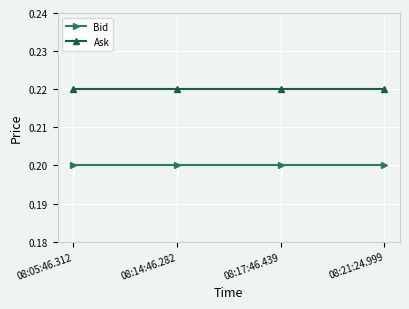

List the series in order of their overall mean, highest first.

Ask, Bid